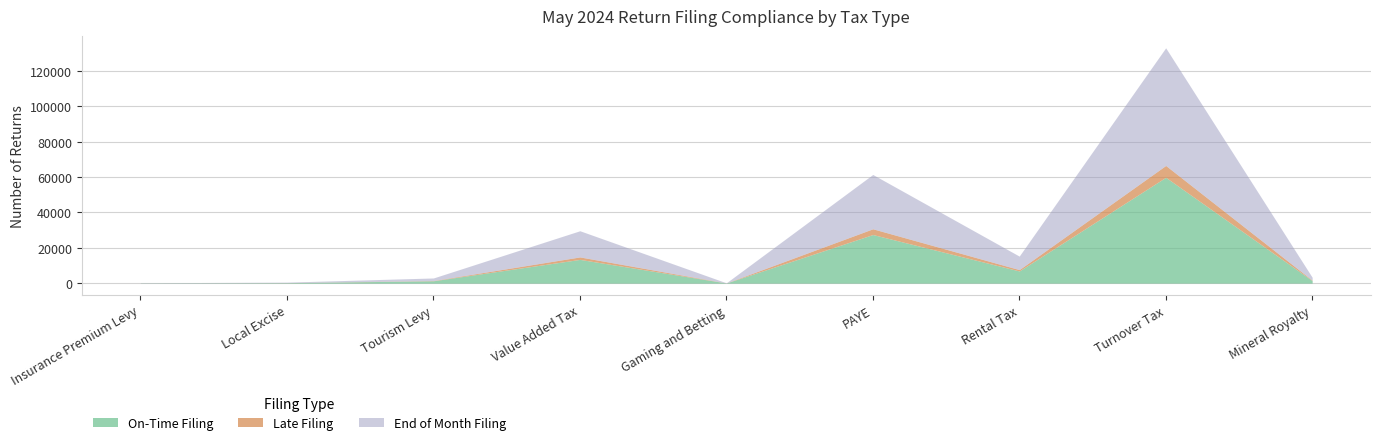

Between Insurance Premium Levy and Turnover Tax, which is larger?

Turnover Tax